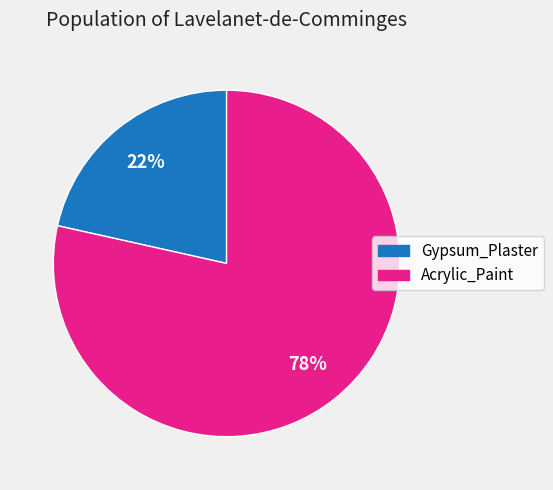

Count the number of slices in the pie.

2